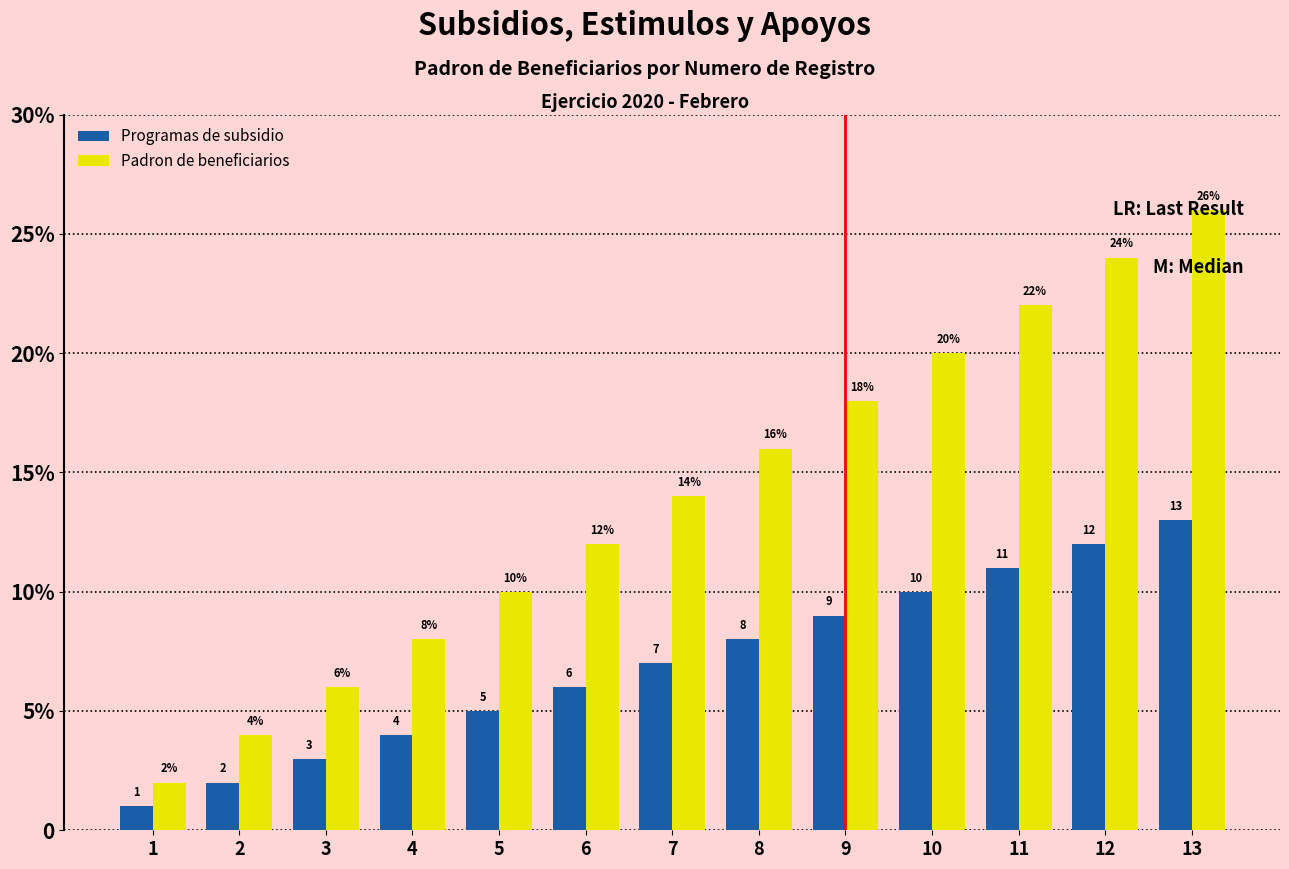

What are all the series names shown in the legend?

Programas de subsidio, Padron de beneficiarios